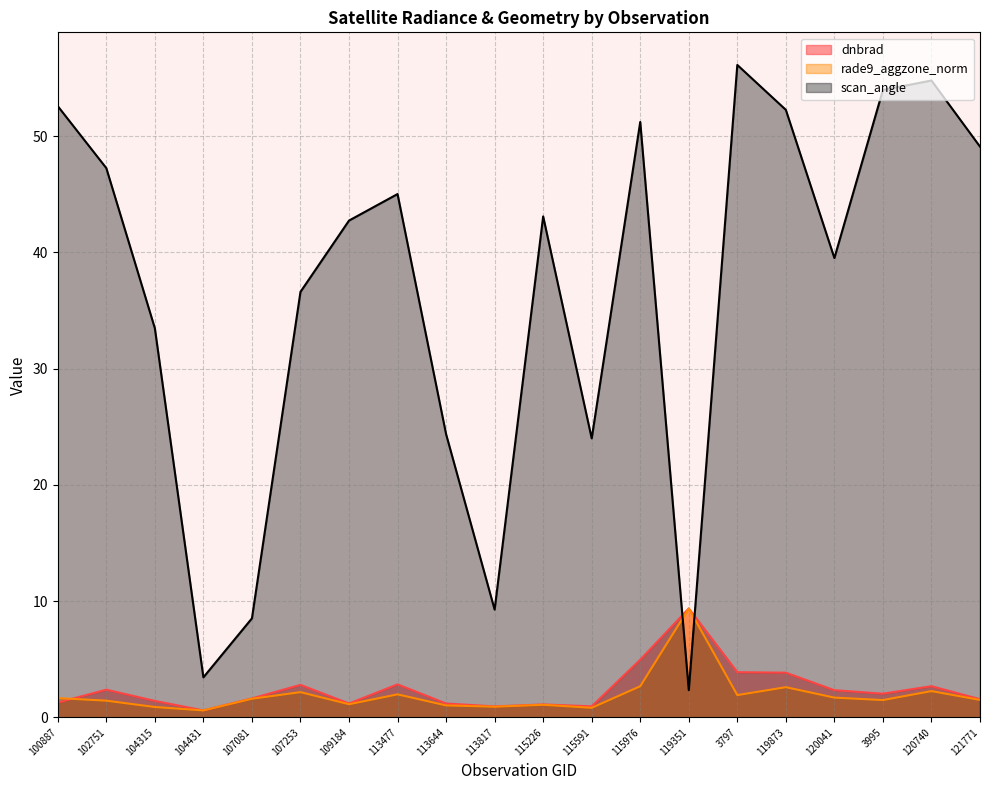

Is the value of dnbrad at 119351 greater than the value of rade9_aggzone_norm at 102751?

Yes